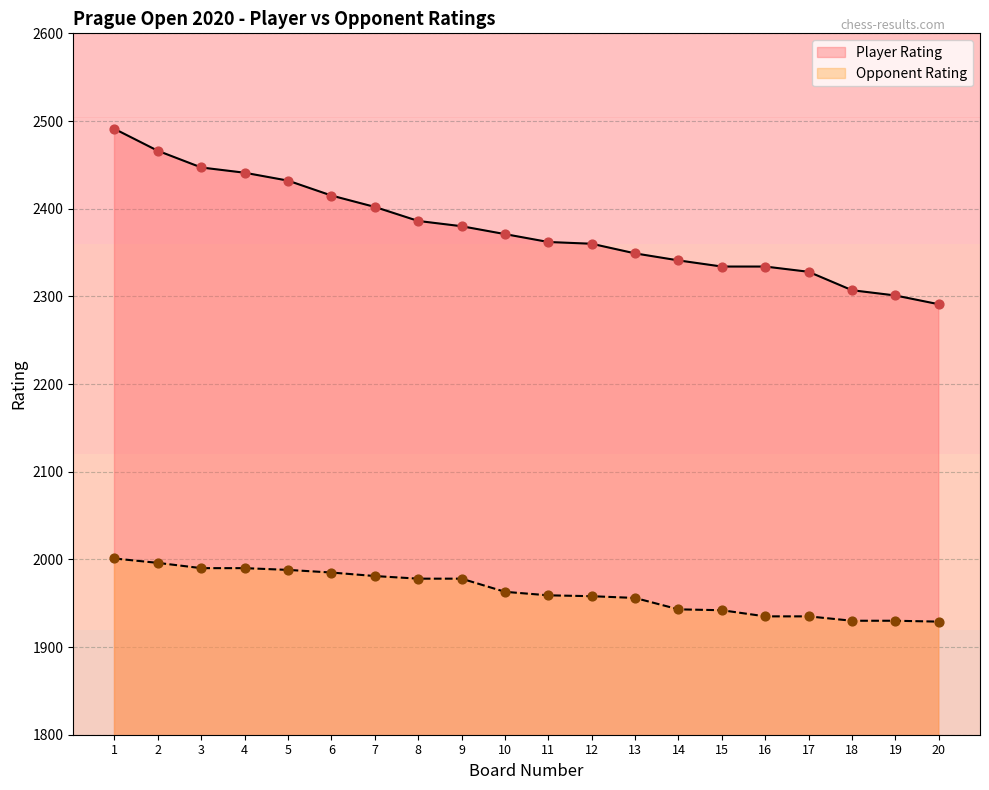

Is the value of Opponent Rating at 10 greater than the value of Player Rating at 17?

No